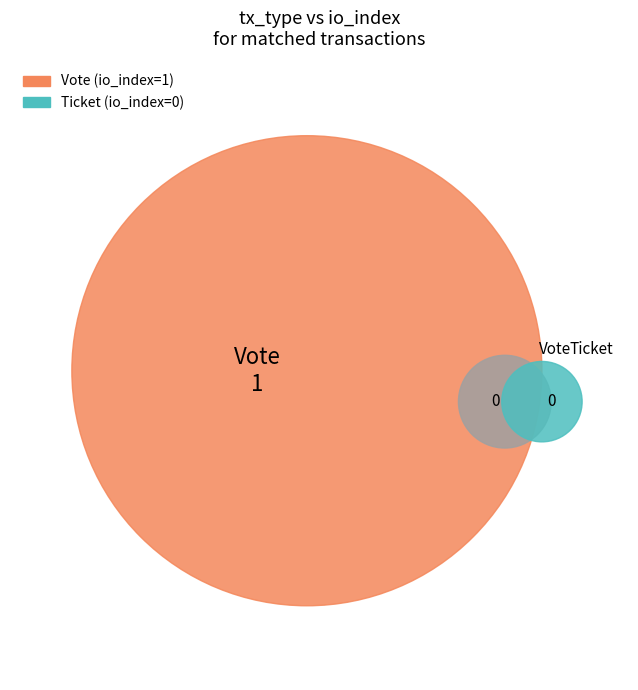

How many slices are in this pie chart?

2